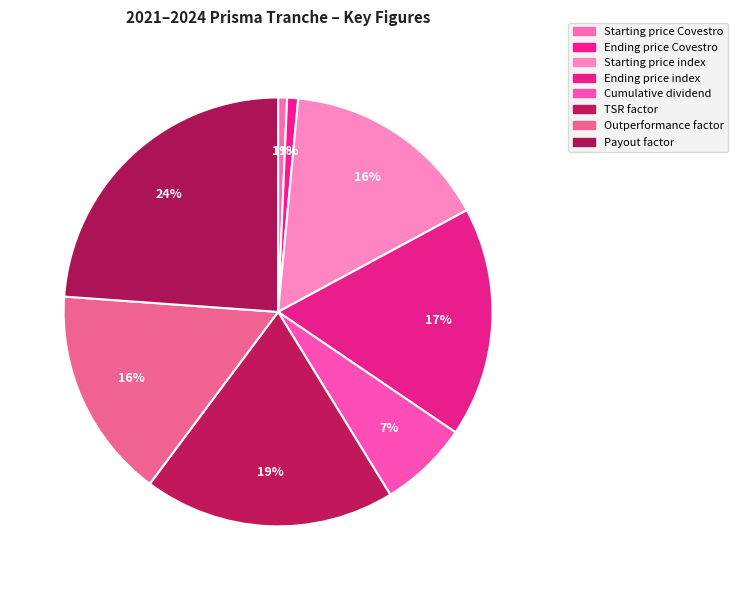

Which has a higher value, Starting price index or Payout factor?

Payout factor